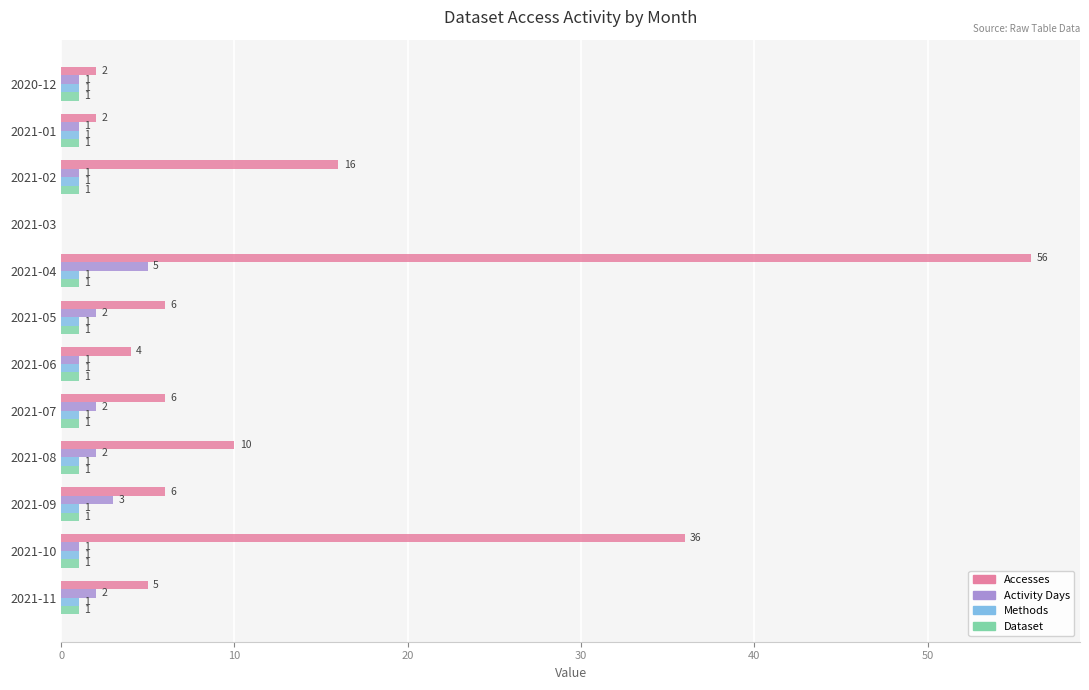

Is the value of Activity Days at 2021-11 greater than the value of Dataset at 2020-12?

Yes